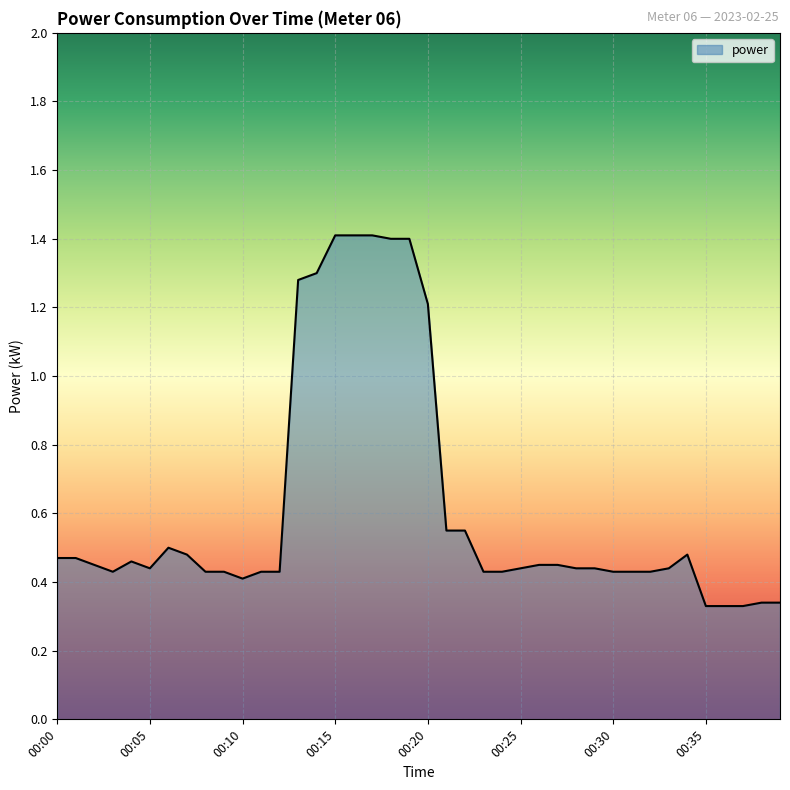

What is the maximum value shown in the chart?

1.4